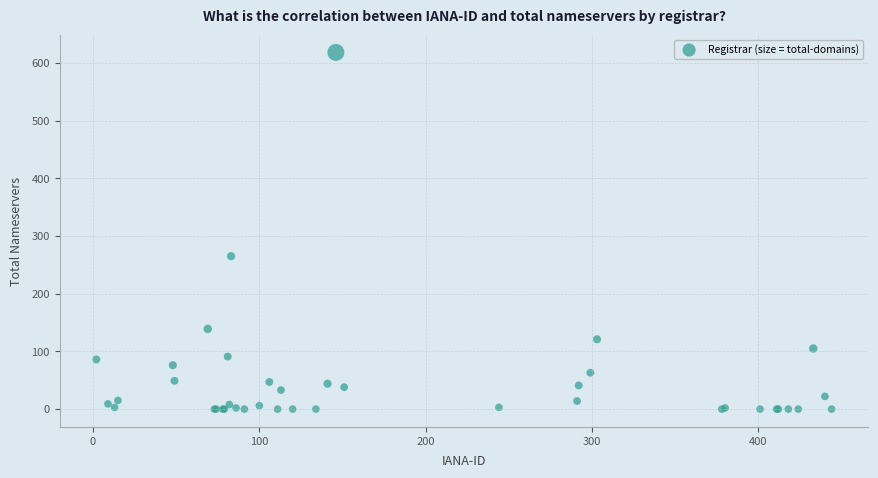

What Y value in the scatter plot is closest to 309?

265